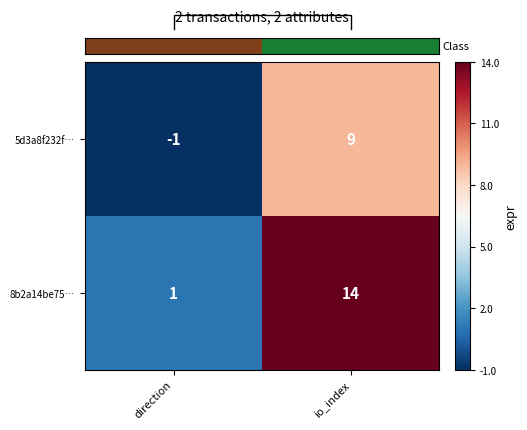

How many series are shown in this chart?

2